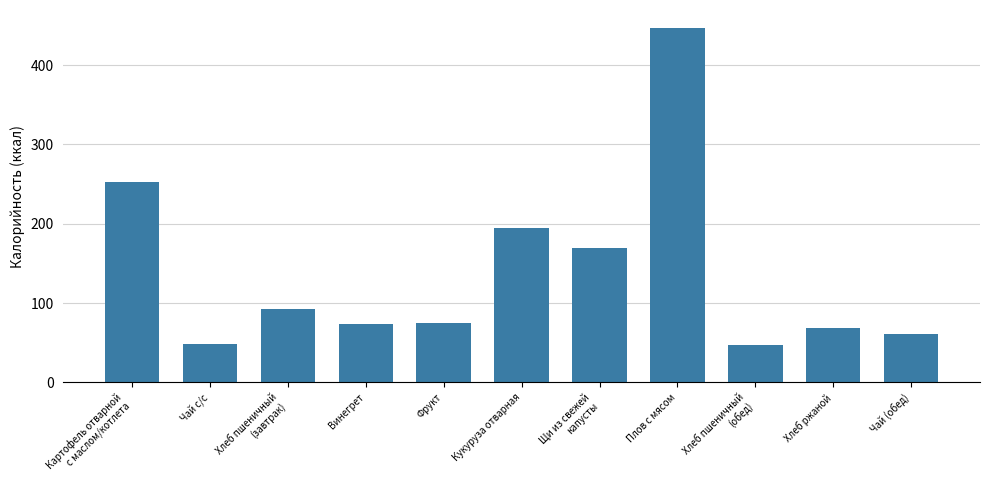

What value does the data have at Картофель отварной
с маслом/котлета?

252.2